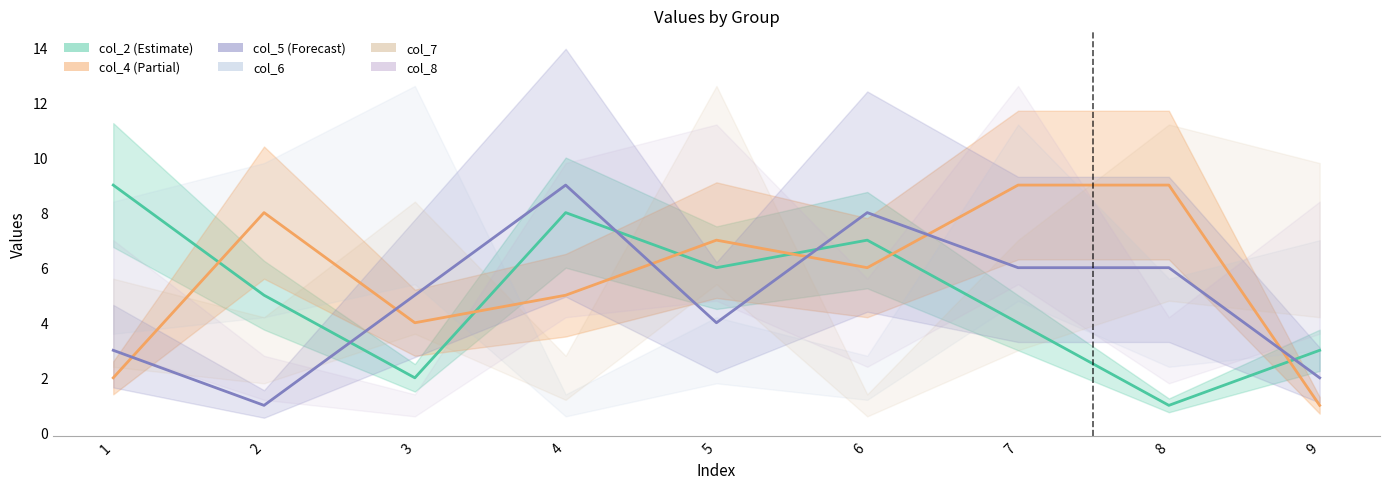

At 2, list the series in order from smallest to largest.

col_5, col_2, col_4